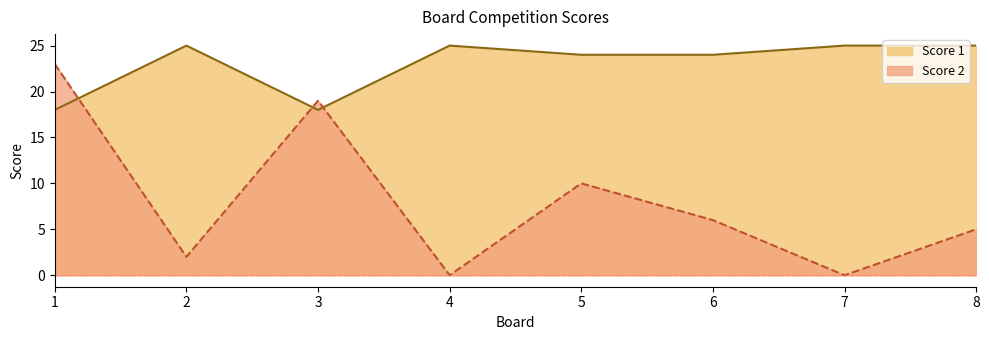

Count the Score 1 values in the range 24 to 25.

6